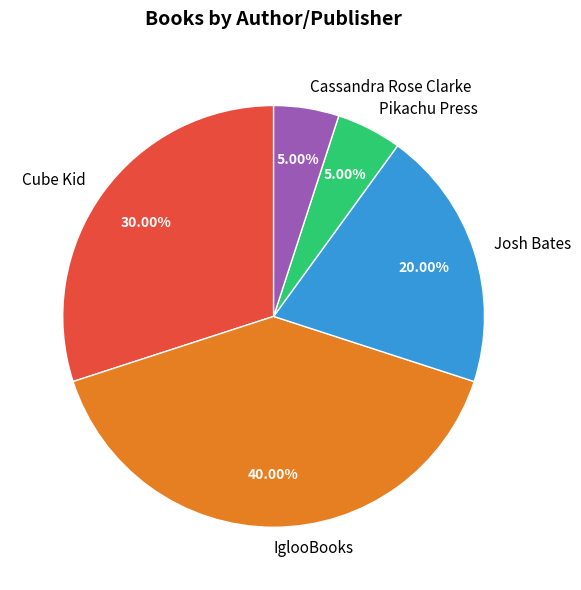

Is the sum of Pikachu Press and Cube Kid greater than half?

No